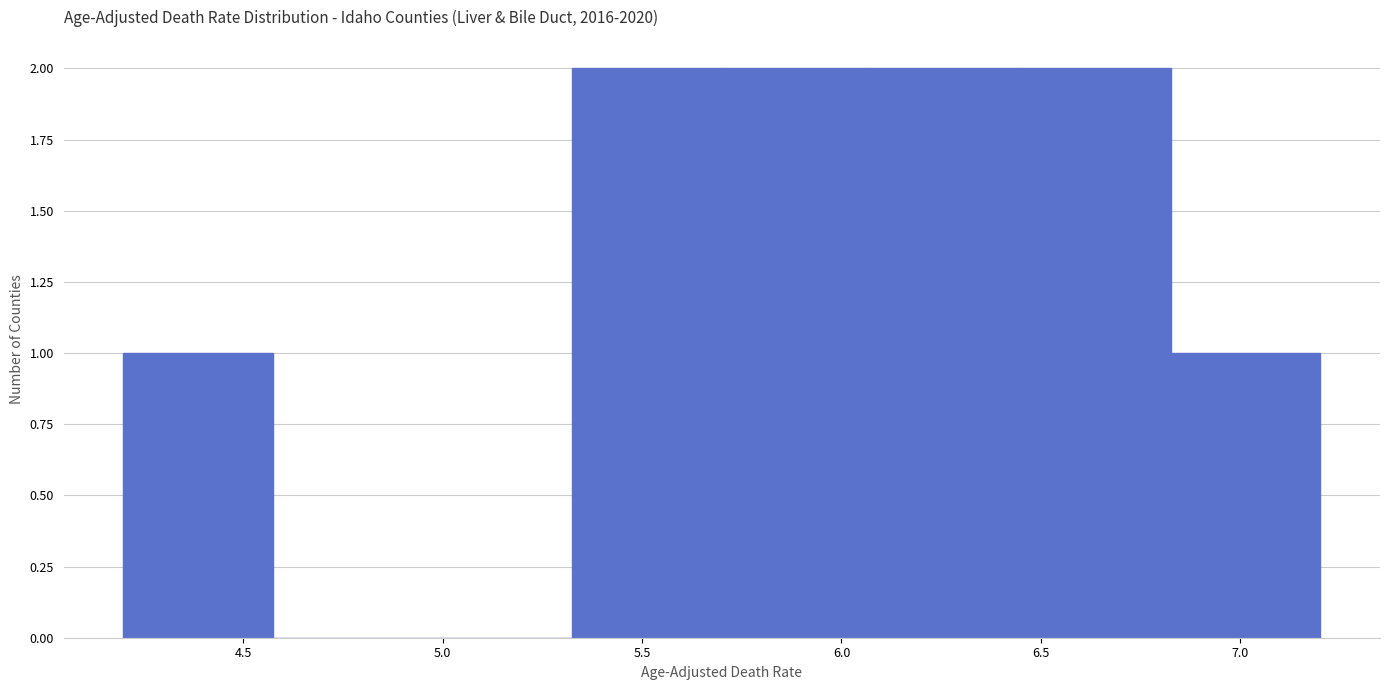

How tall is the bar that spans 6.825 to 7.200 on the x-axis? Neither the bar edges nor the heights are printed on the chart, so give them approximately, as read against the axes.

1